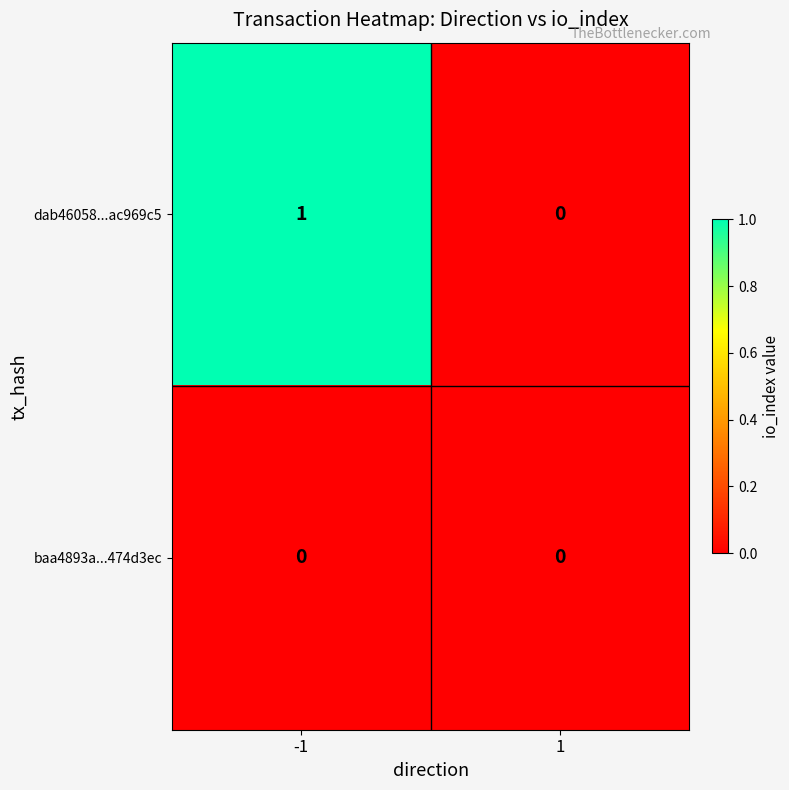

Reading right to left, list all the values displayed in this chart.

dab46058...ac969c5: 0	1
baa4893a...474d3ec: 0	0